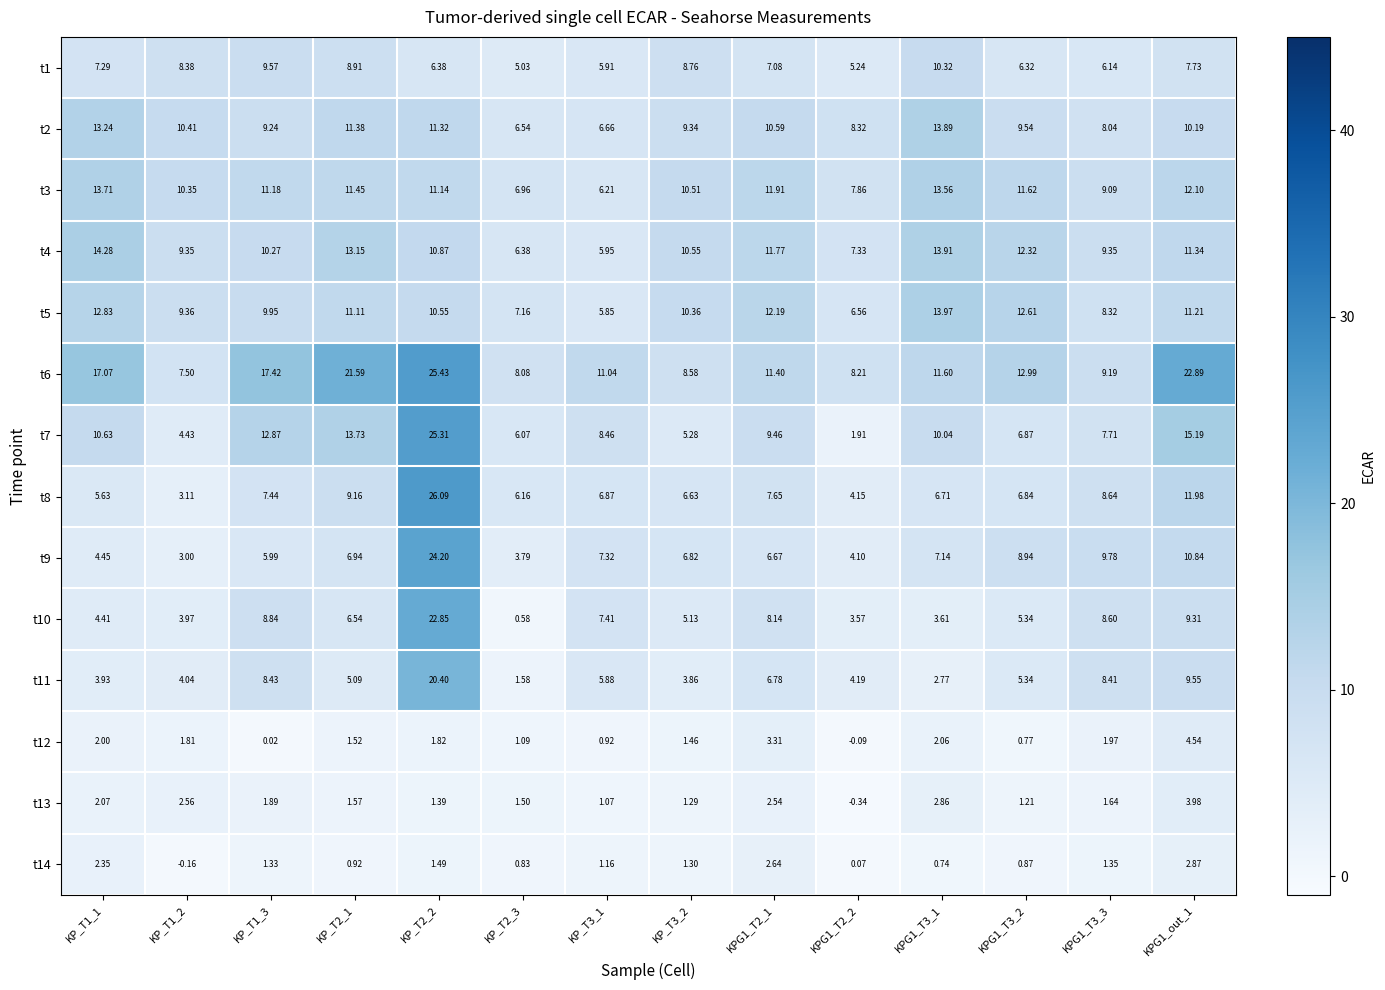

Which series has the largest range (max minus min)?

t7